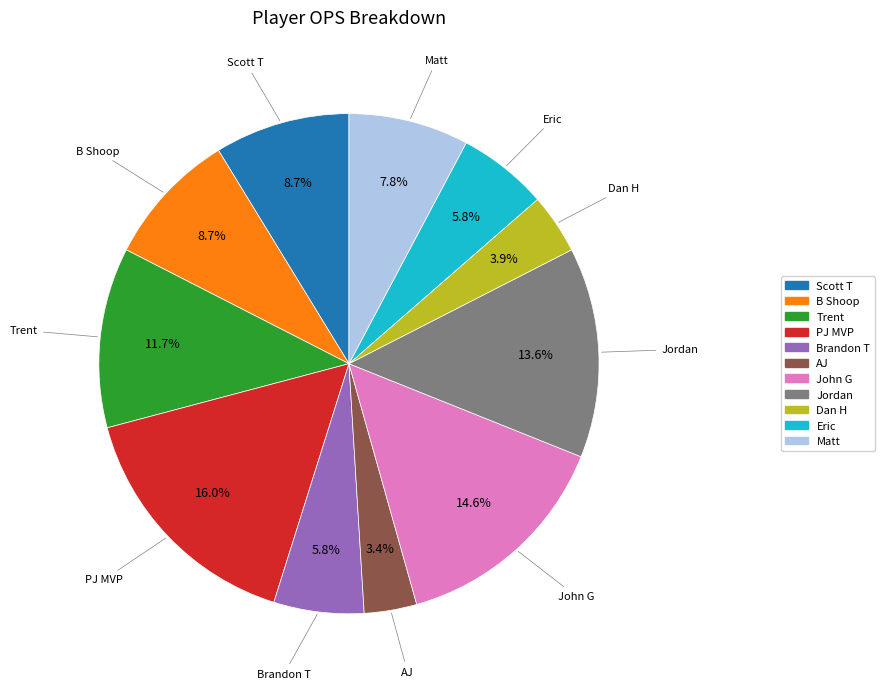

Does B Shoop represent more than half of the total?

No